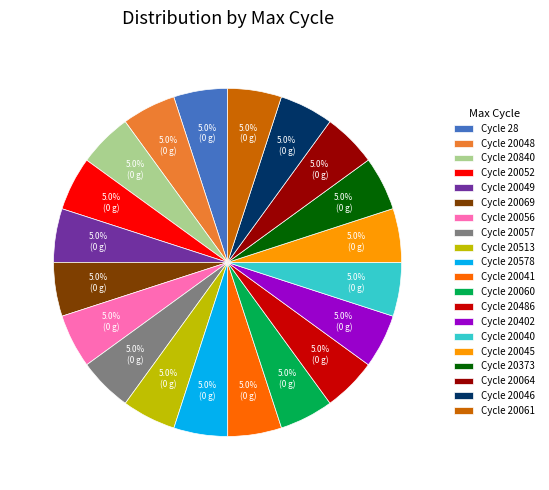

Does Cycle 20069 account for over 50% of the chart?

No